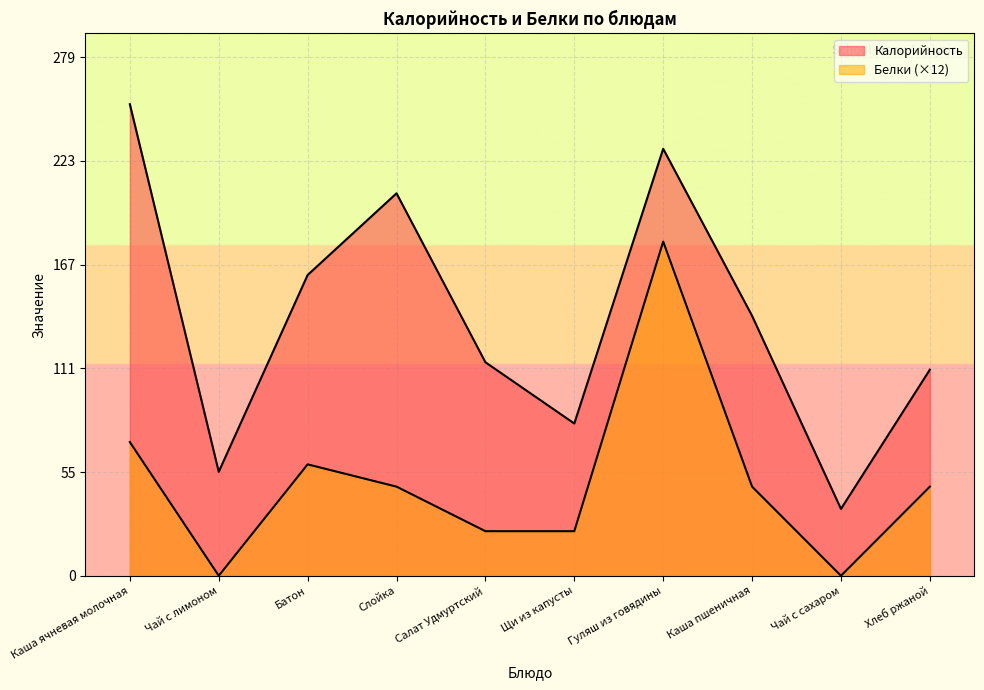

True or false: Калорийность and Белки intersect in this chart.

False